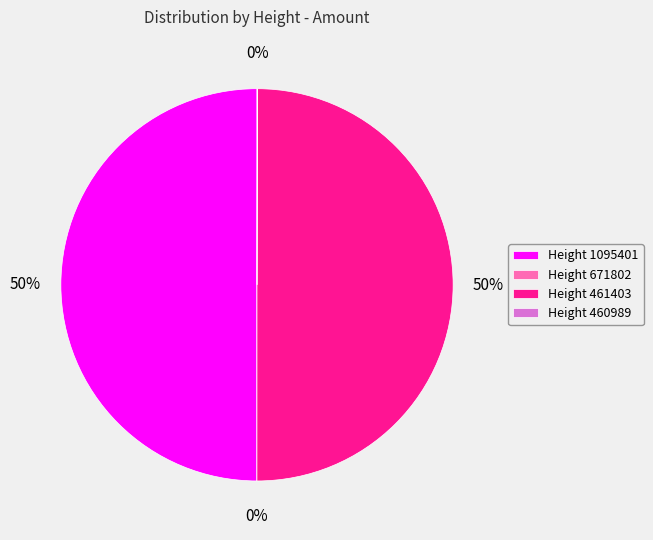

Combined, do Height 671802 and Height 1095401 account for over 50%?

No